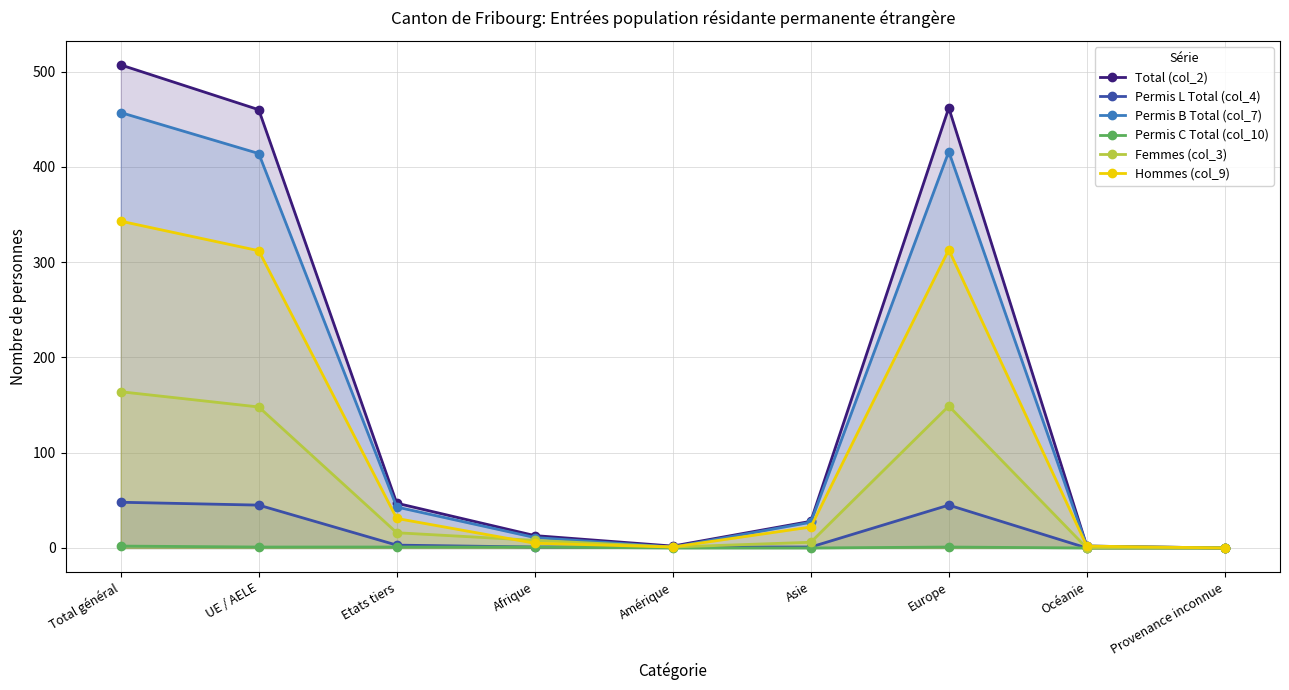

What is the greatest value displayed?

507